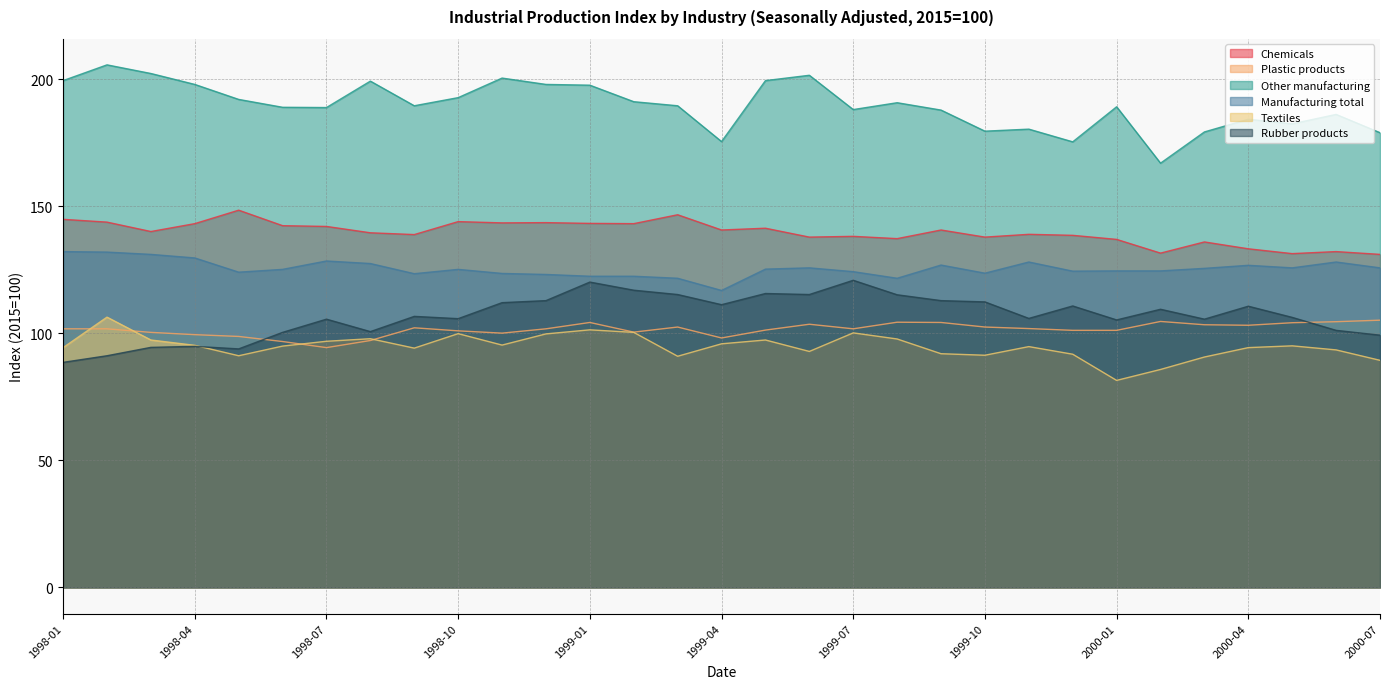

The value of Textiles at 1998-03 is 24.7. True or false?

False